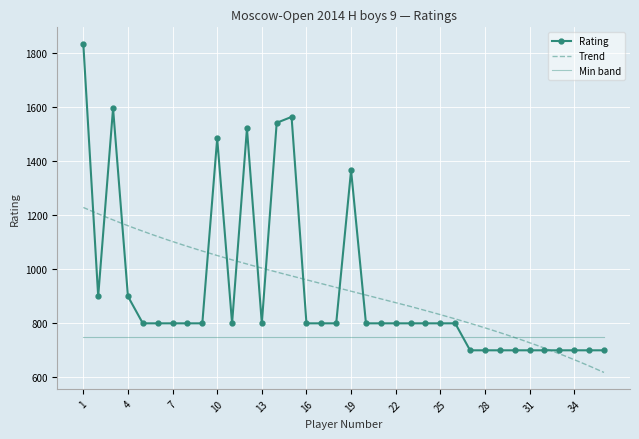

Reading left to right, list all the values displayed in this chart.

1836	900	1597	900	800	800	800	800	800	1485	800	1522	800	1543	1565	800	800	800	1367	800	800	800	800	800	800	800	700	700	700	700	700	700	700	700	700	700